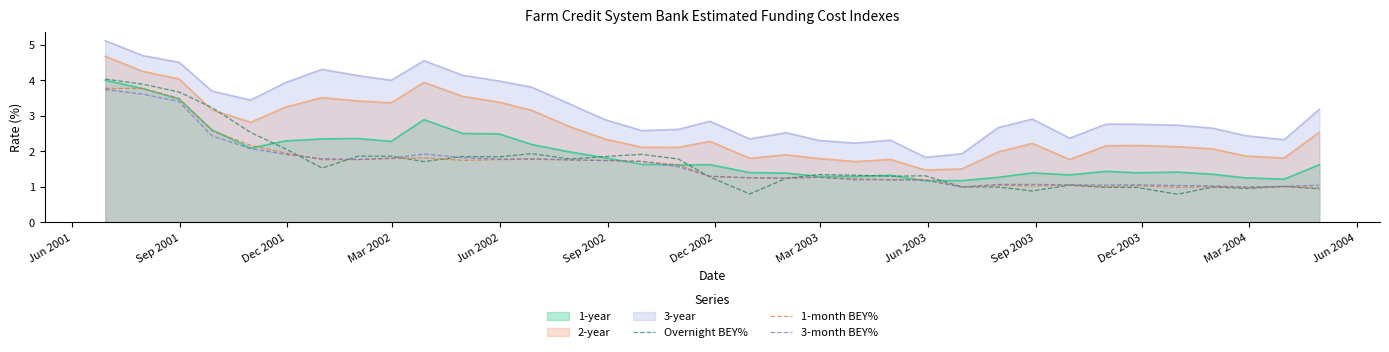

Which series has the largest total across all categories?

3-year